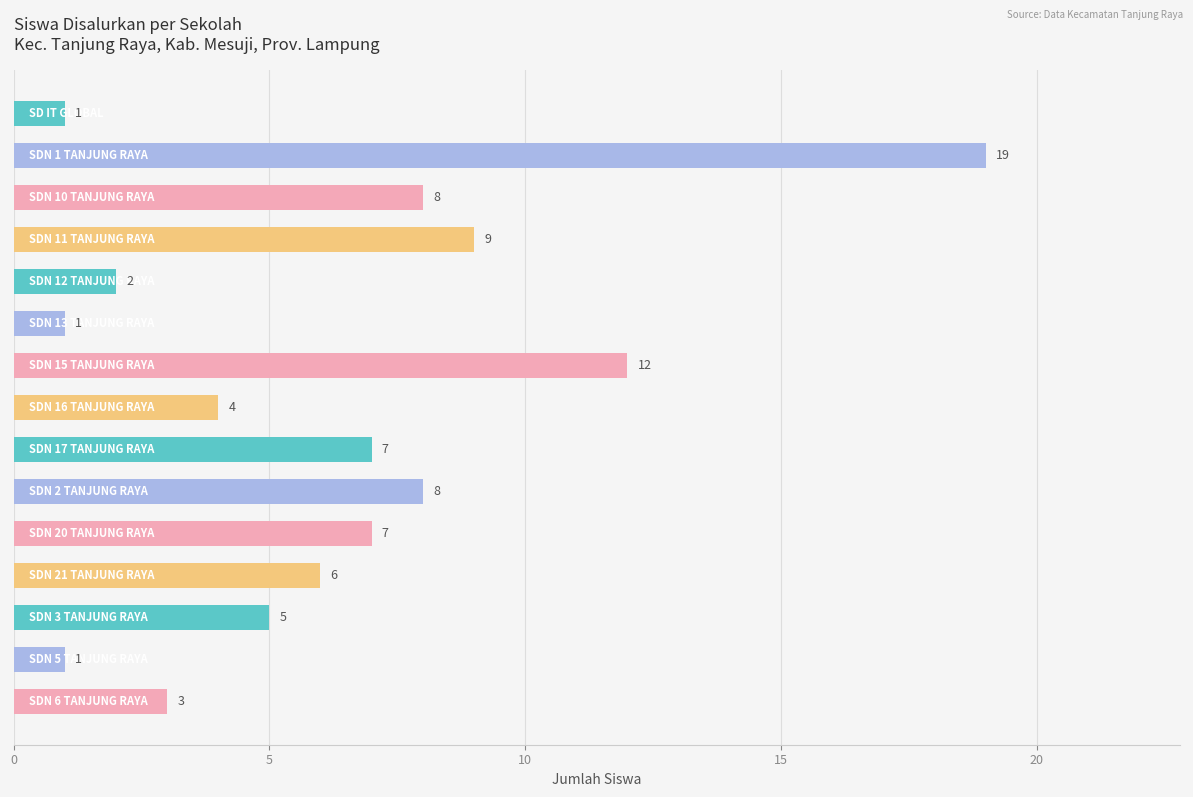

Reading bottom to top, extract all data points from this chart.

3	1	5	6	7	8	7	4	12	1	2	9	8	19	1